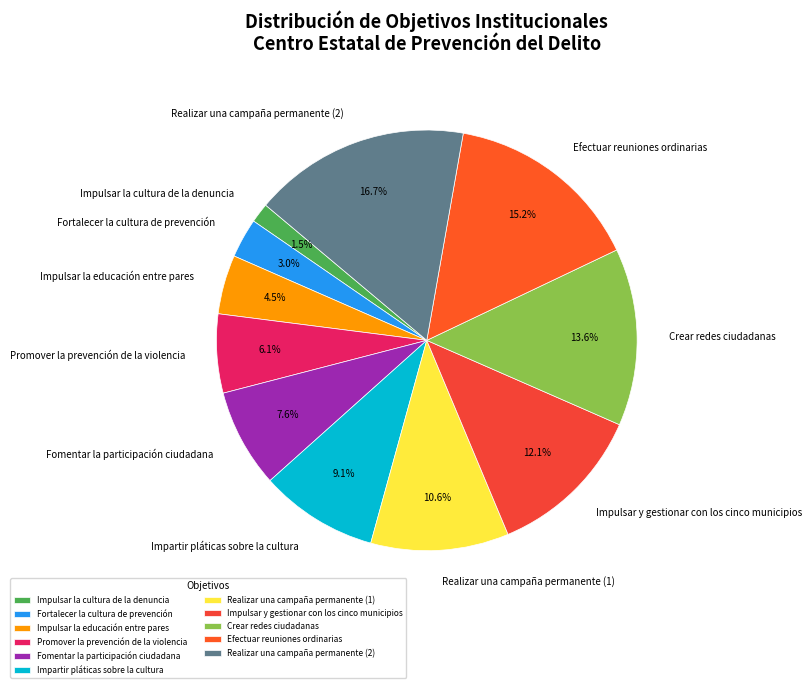

Is it true that Crear redes ciudadanas is 14% of the pie?

True